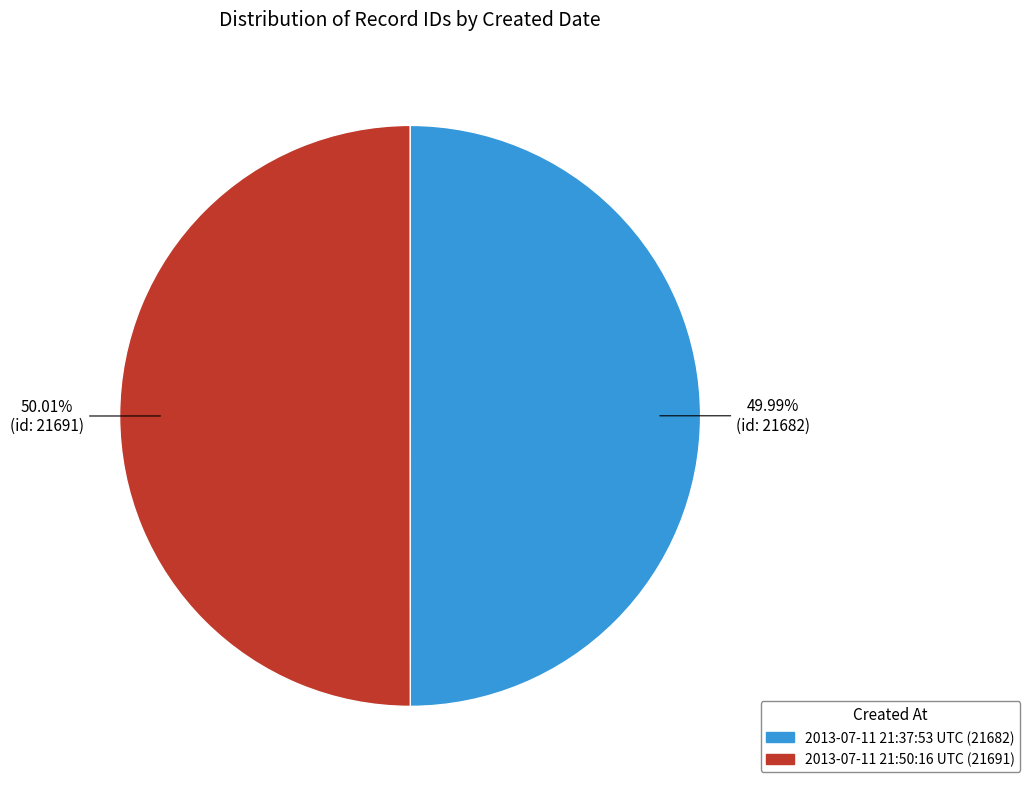

Approximately how many times larger is the value at 2013-07-11 21:37:53 UTC (21682) compared to 2013-07-11 21:50:16 UTC (21691)?

1.0